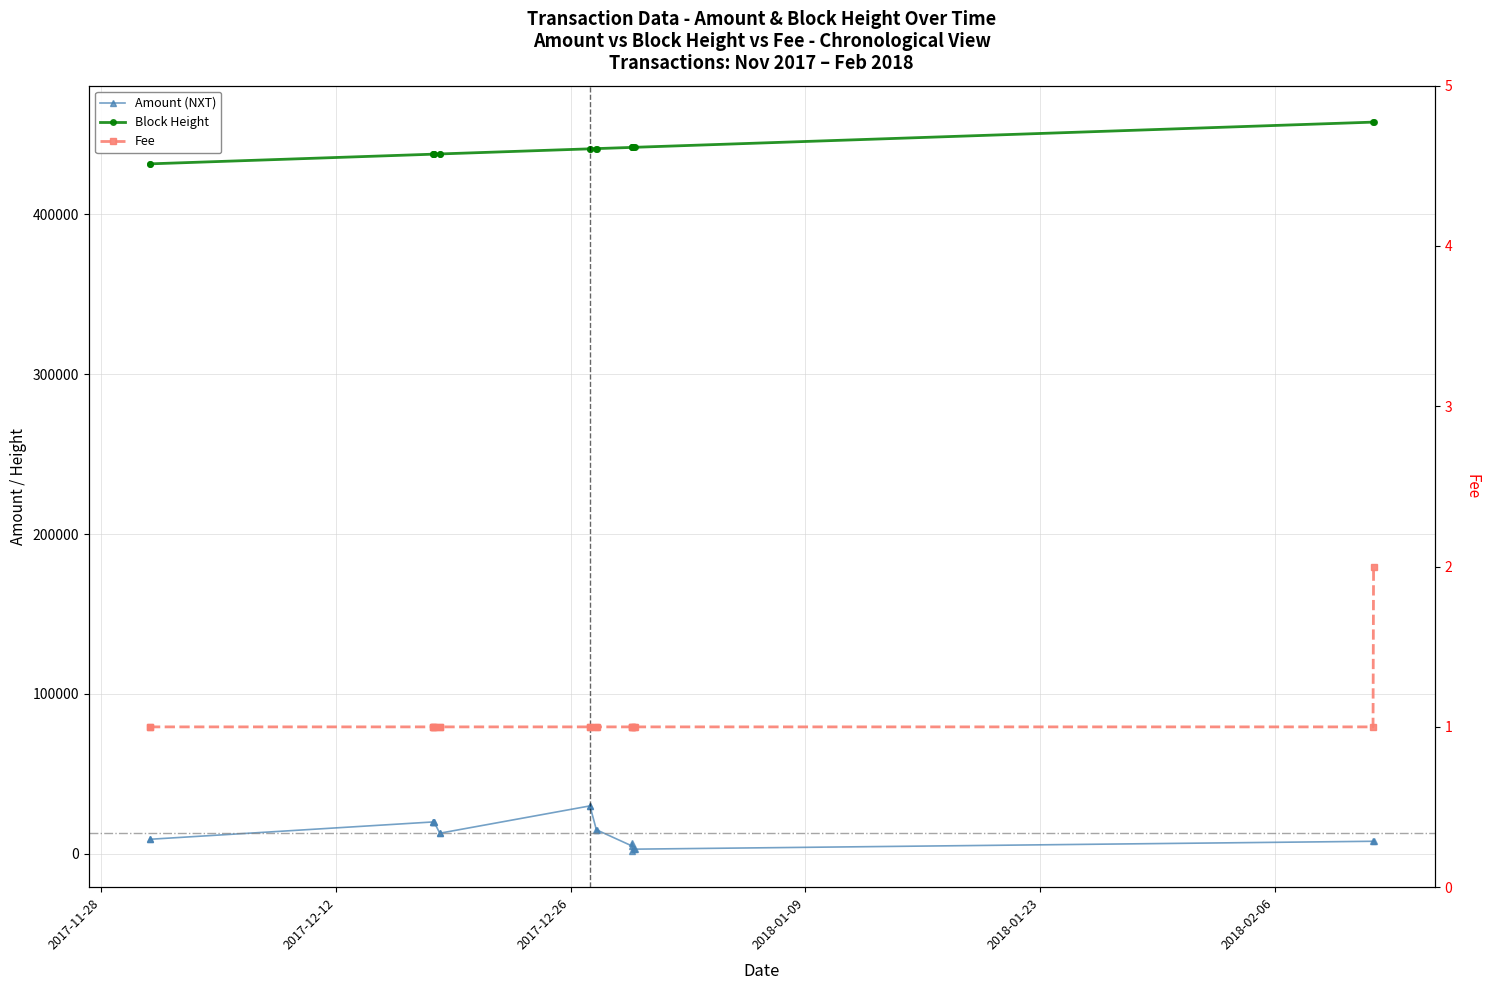

Which series has the largest total across all categories?

Block Height